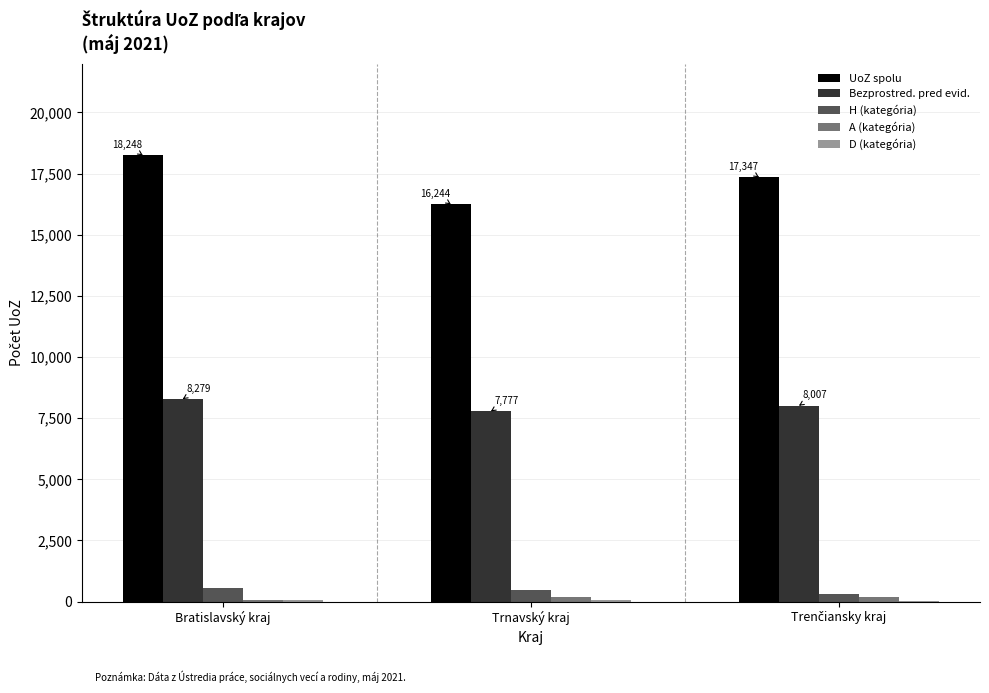

Which series has the largest total across all categories?

UoZ spolu